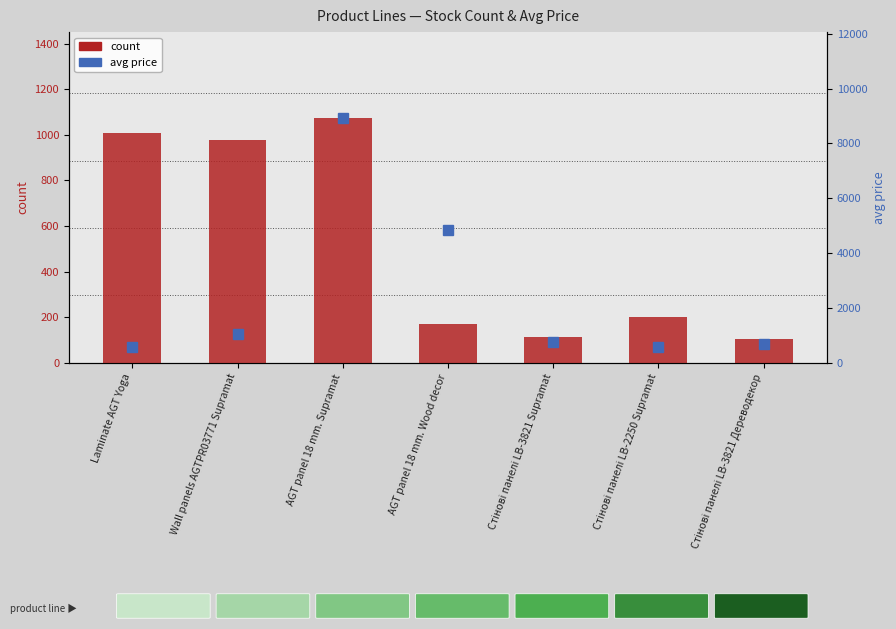

What is the change in value from Стінові панелі LB-3821 Supramat to Стінові панелі LB-3821 Дереводекор?

-7